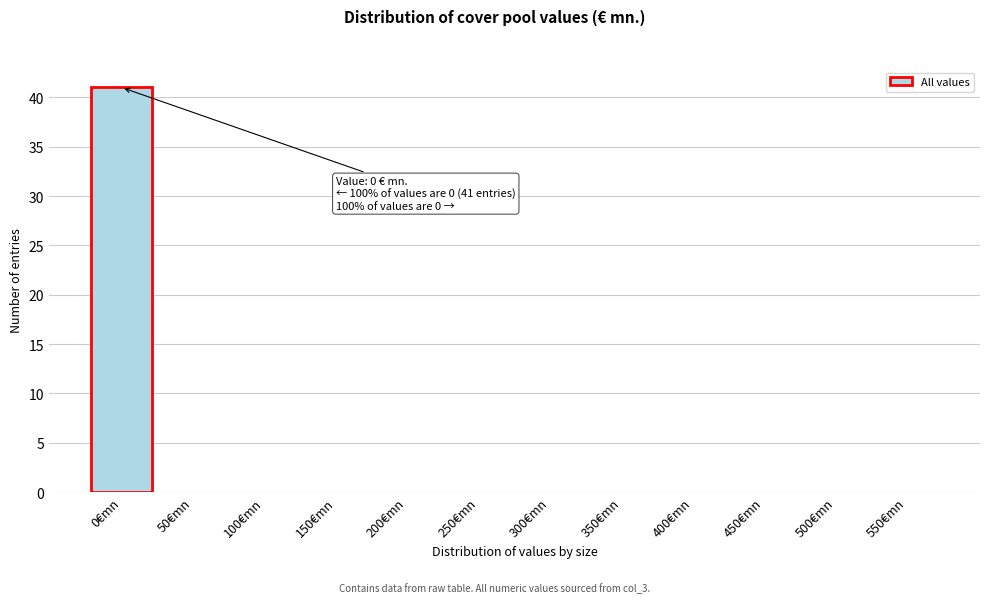

Reading left to right, transcribe all the data shown in this chart.

0€mn=41	50€mn=0	100€mn=0	150€mn=0	200€mn=0	250€mn=0	300€mn=0	350€mn=0	400€mn=0	450€mn=0	500€mn=0	550€mn=0